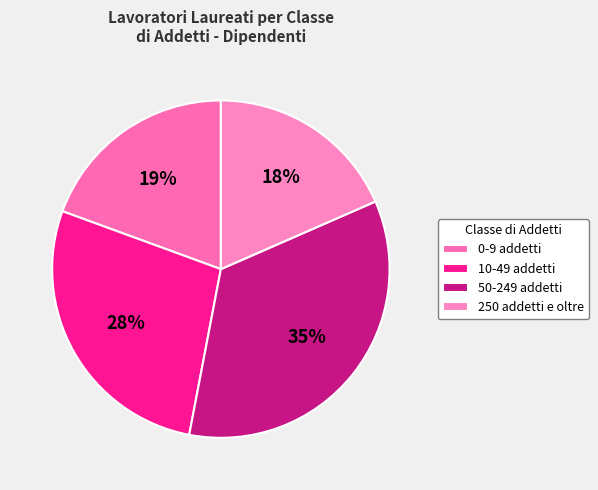

To the nearest percent, what percentage of the pie is 50-249 addetti?

35%